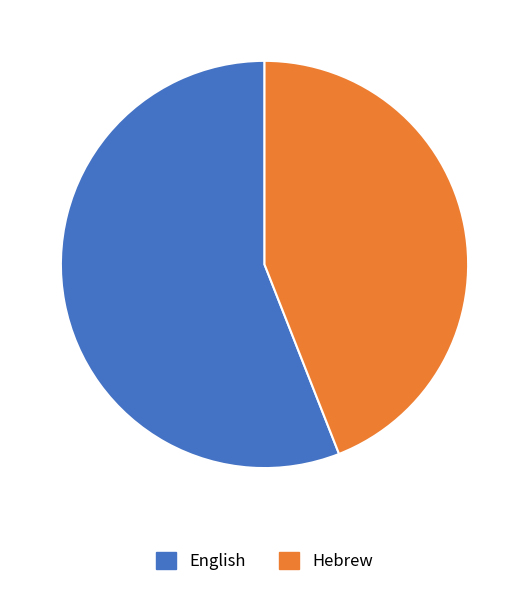

Is there a majority slice in this chart?

Yes